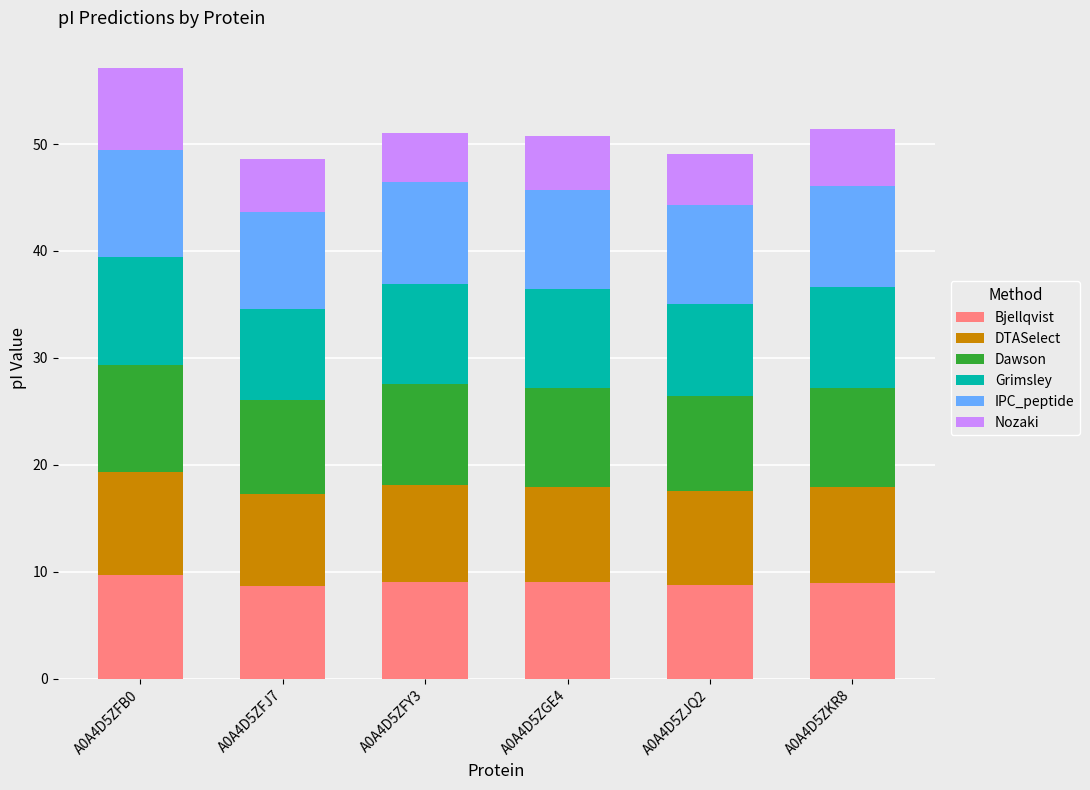

What is the total value across all series at A0A4D5ZGE4?

50.8